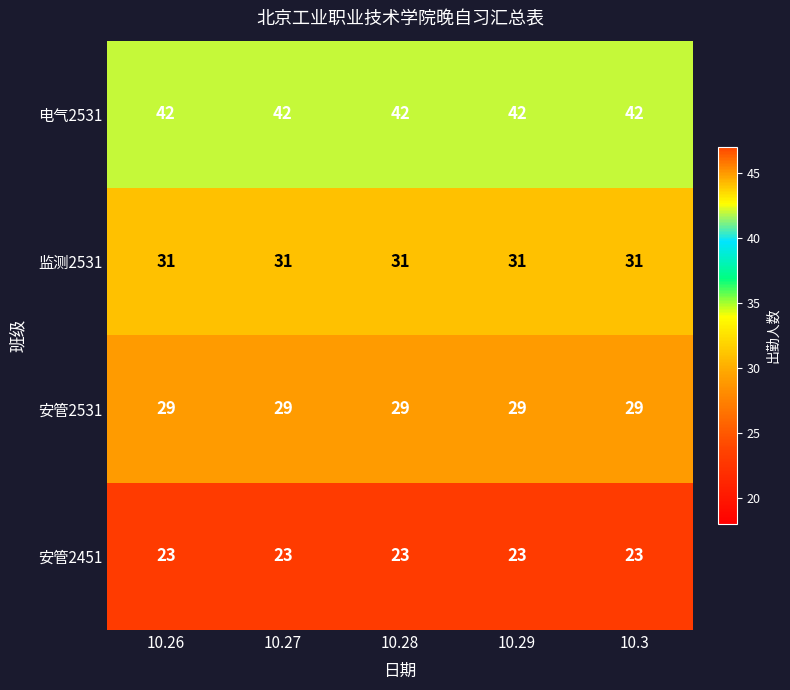

Is it true that 电气2531 equals 11 at 10.29?

False